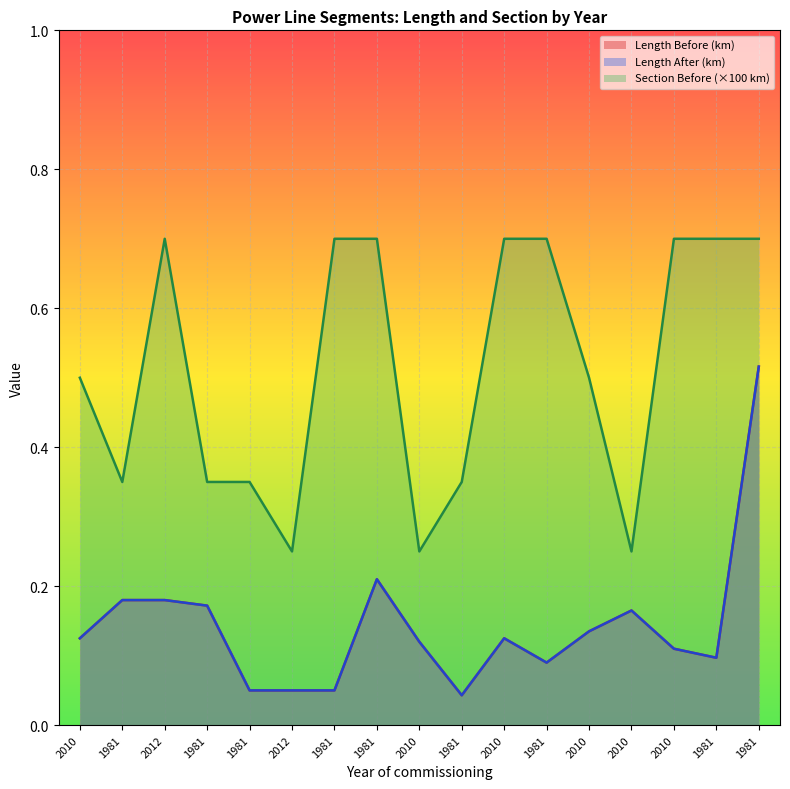

Which series has the largest total across all categories?

Section Before